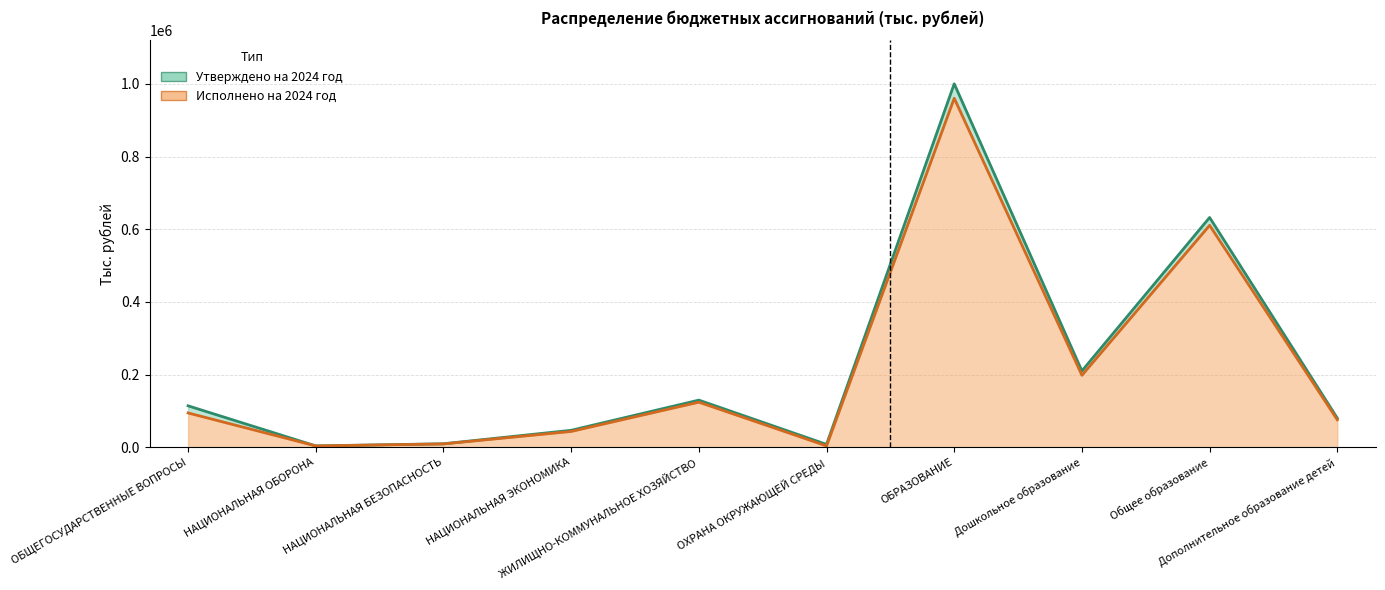

True or false: Исполнено на 2024 год has more than 1 interior local peaks.

True